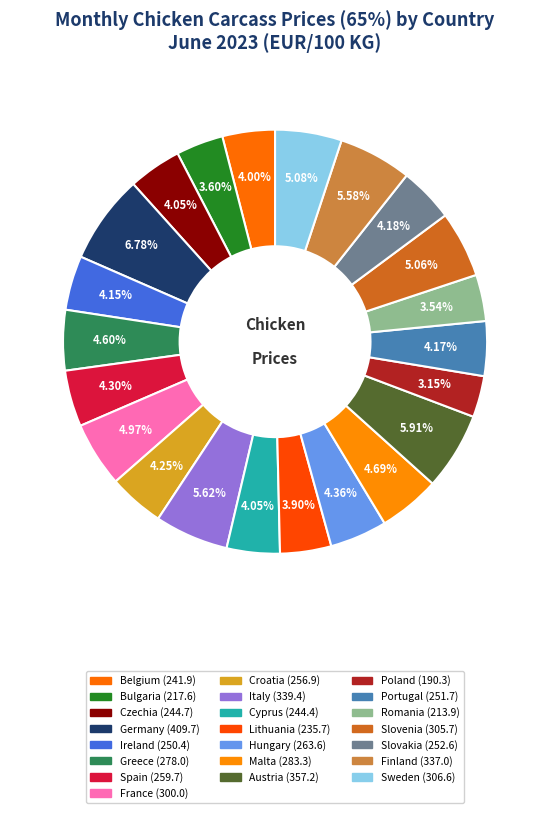

To the nearest percent, what is the combined percentage of Spain and Slovakia?

8%